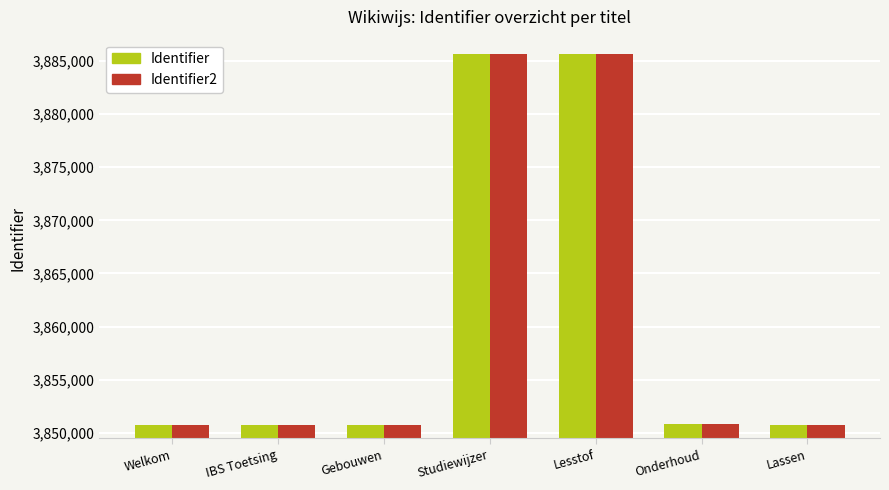

What is the label of the 3rd bar from the left?

Gebouwen